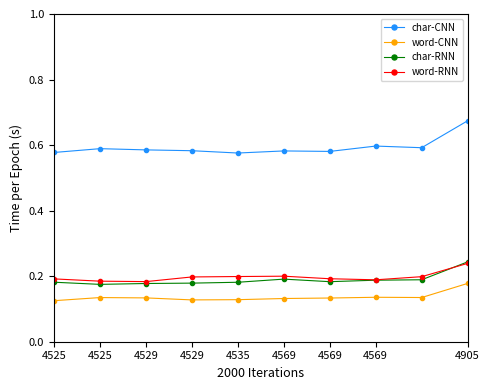

True or false: char-CNN and char-RNN cross at least once.

False